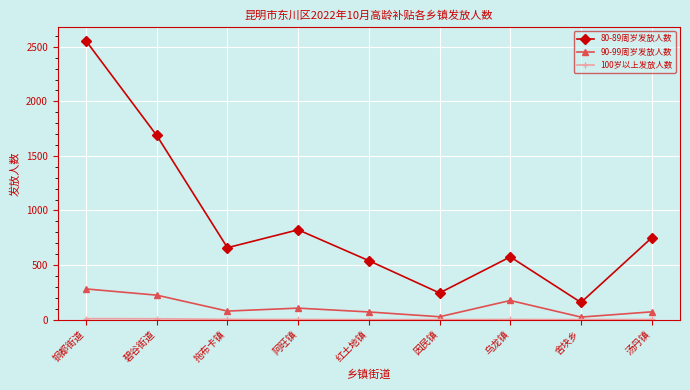

What is the label of the 4th point from the left?

阿旺镇